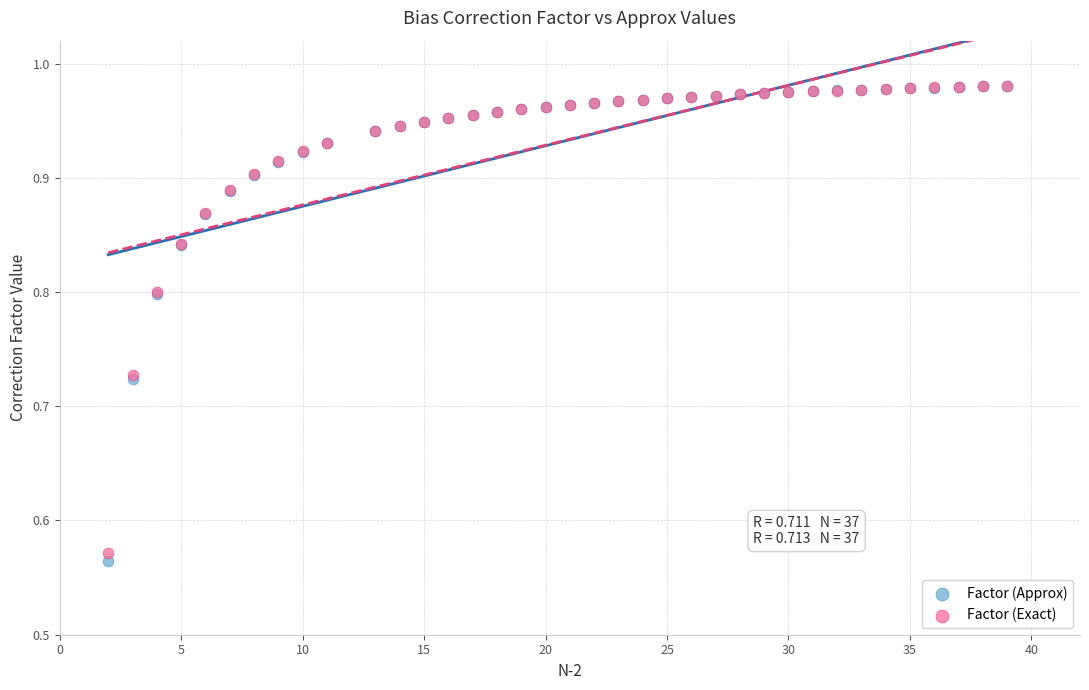

Which series has the widest spread of Y values?

Factor (Approx)